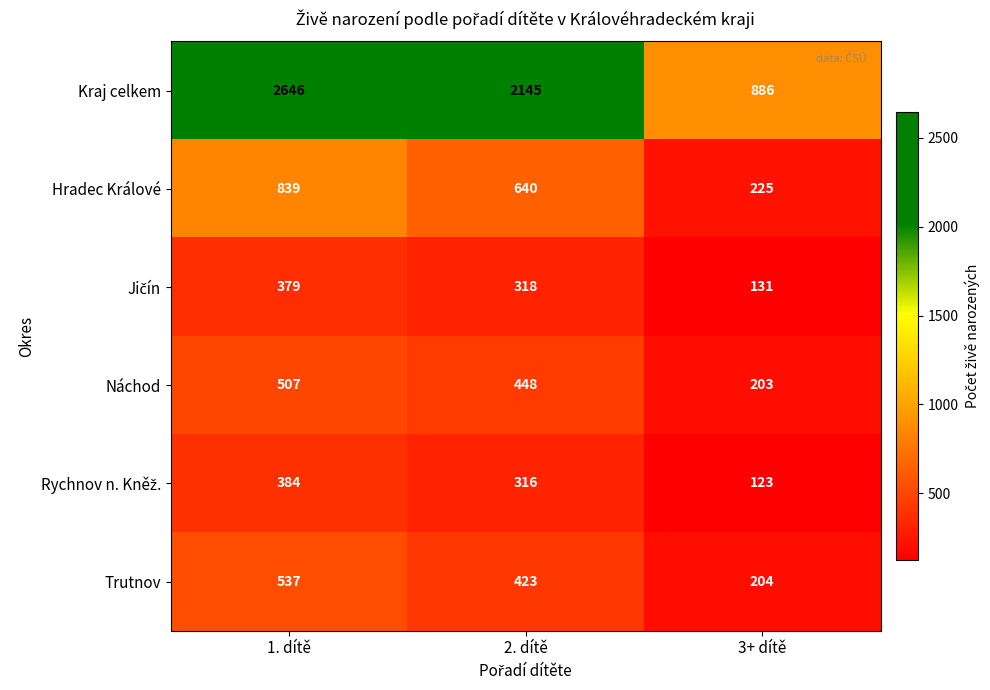

The value of Kraj celkem at 2. dítě is 1302. True or false?

False